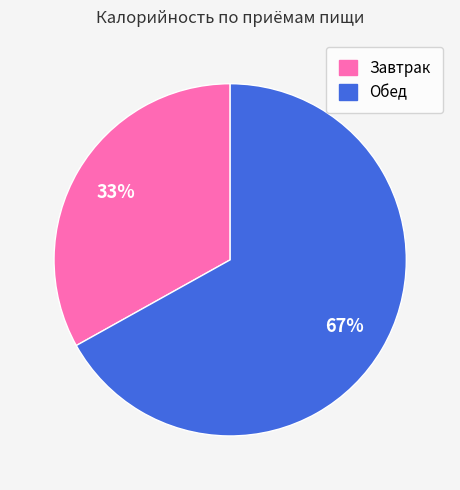

Do Обед and Завтрак together represent more than half of the pie?

Yes